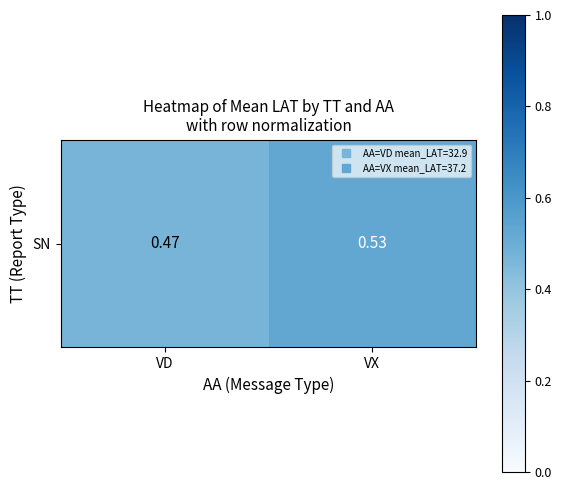

What is the change in value from VD to VX?

+0.1